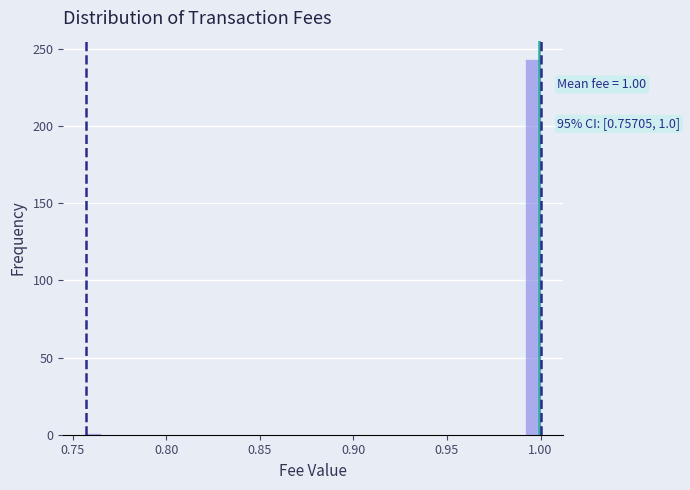

Around what value on the x-axis is the tallest bar? Give the approximate position of its centre, as read against the axis.

0.995